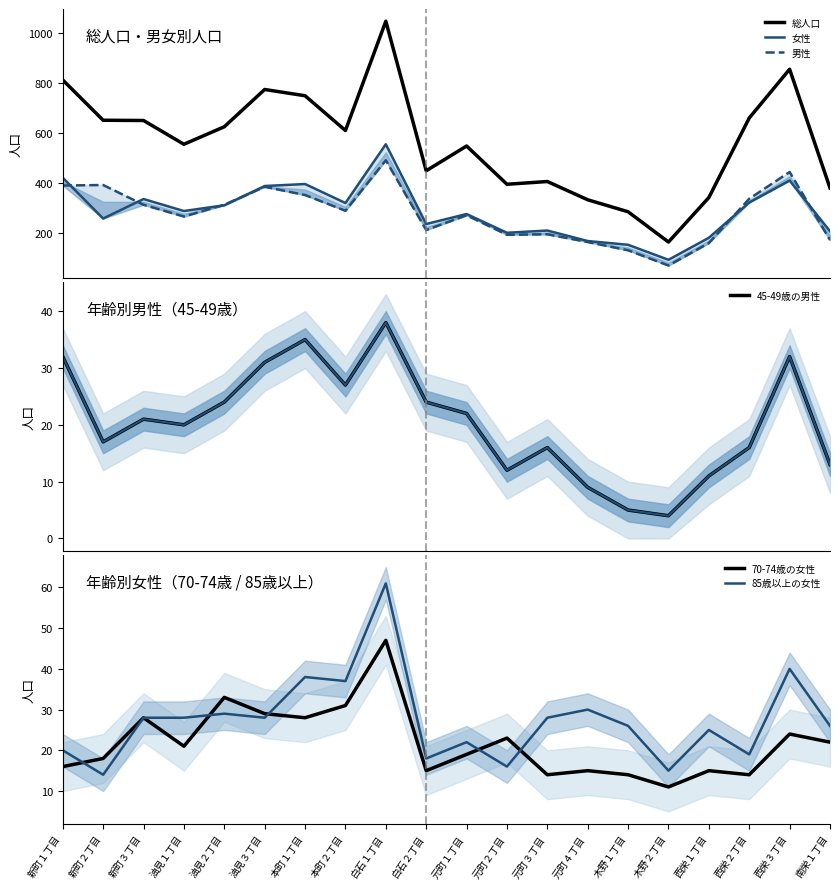

True or false: 45-49歳の男性 has more than 1 interior local peaks.

True